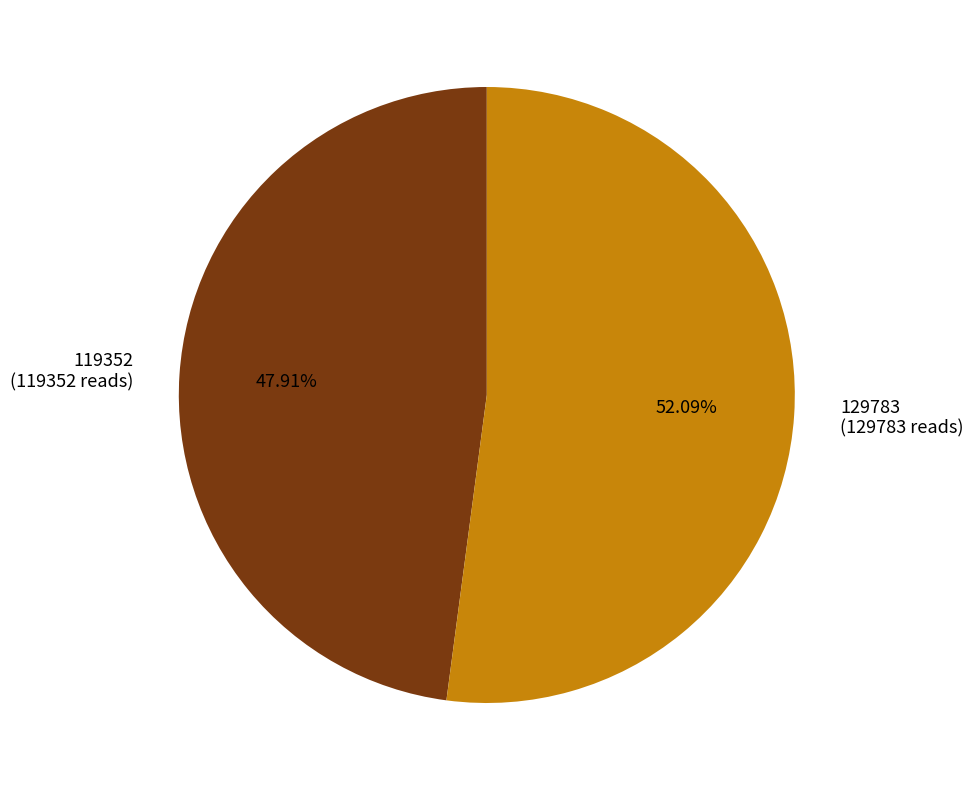

Which category accounts for the majority?

129783